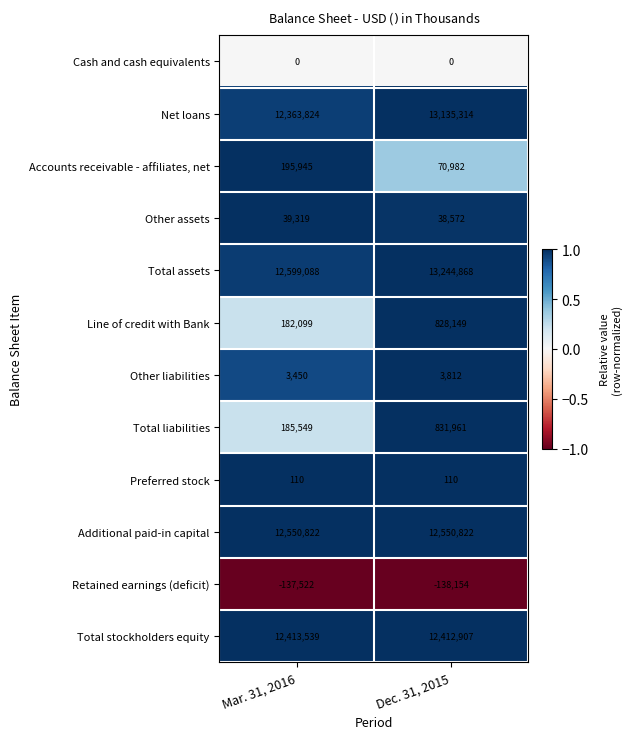

Reading left to right, transcribe all the data shown in this chart.

Cash and cash equivalents: Mar. 31, 2016=0	Dec. 31, 2015=0
Net loans: Mar. 31, 2016=12363824	Dec. 31, 2015=13135314
Accounts receivable - affiliates, net: Mar. 31, 2016=195945	Dec. 31, 2015=70982
Other assets: Mar. 31, 2016=39319	Dec. 31, 2015=38572
Total assets: Mar. 31, 2016=12599088	Dec. 31, 2015=13244868
Line of credit with Bank: Mar. 31, 2016=182099	Dec. 31, 2015=828149
Other liabilities: Mar. 31, 2016=3450	Dec. 31, 2015=3812
Total liabilities: Mar. 31, 2016=185549	Dec. 31, 2015=831961
Preferred stock: Mar. 31, 2016=110	Dec. 31, 2015=110
Additional paid-in capital: Mar. 31, 2016=12550822	Dec. 31, 2015=12550822
Retained earnings (deficit): Mar. 31, 2016=-137522	Dec. 31, 2015=-138154
Total stockholders equity: Mar. 31, 2016=12413539	Dec. 31, 2015=12412907